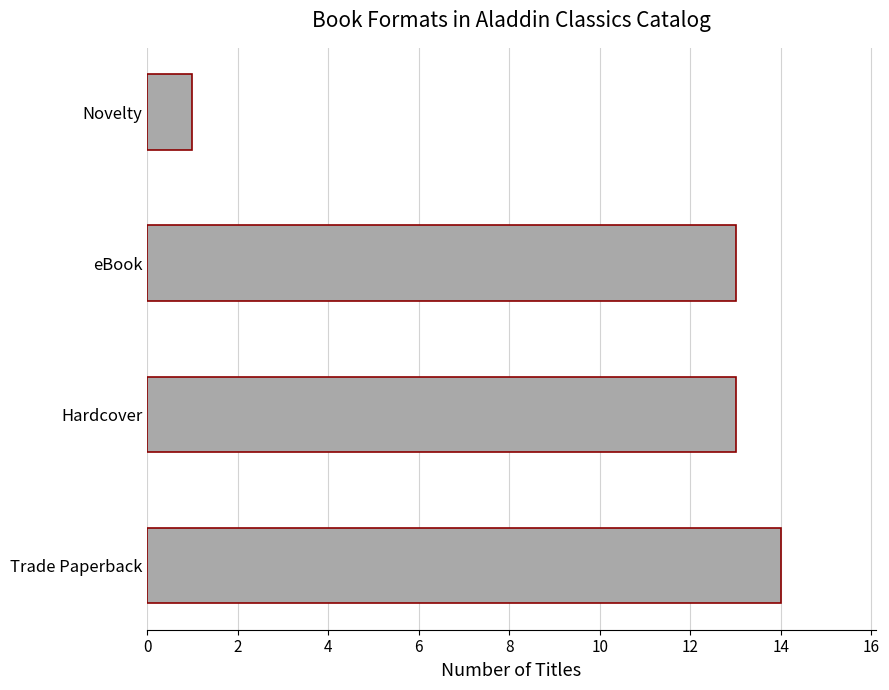

Reading top to bottom, list all the values displayed in this chart.

1	13	13	14